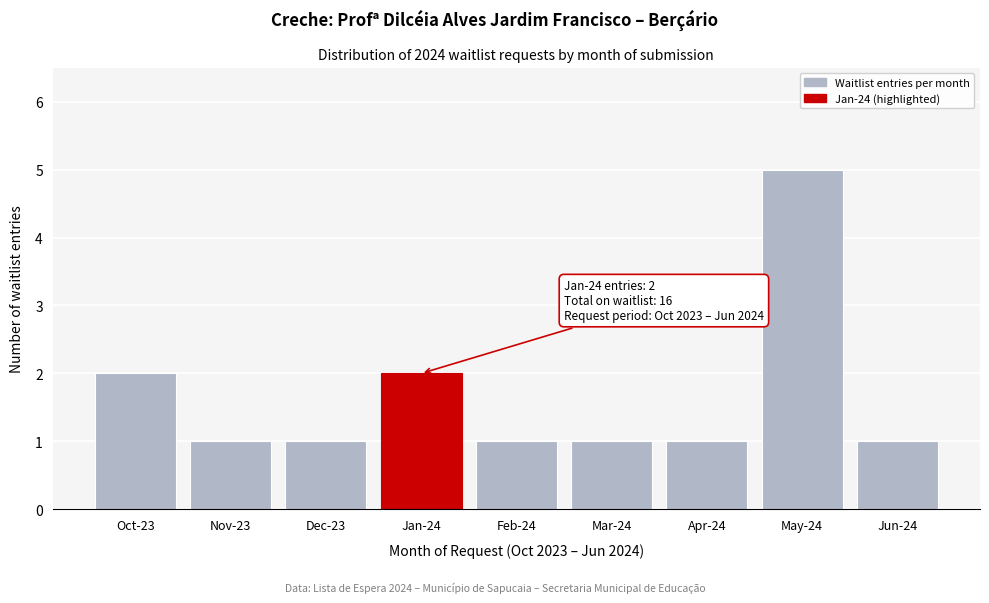

Reading right to left, what are all the values shown in this chart?

1	5	1	1	1	2	1	1	2